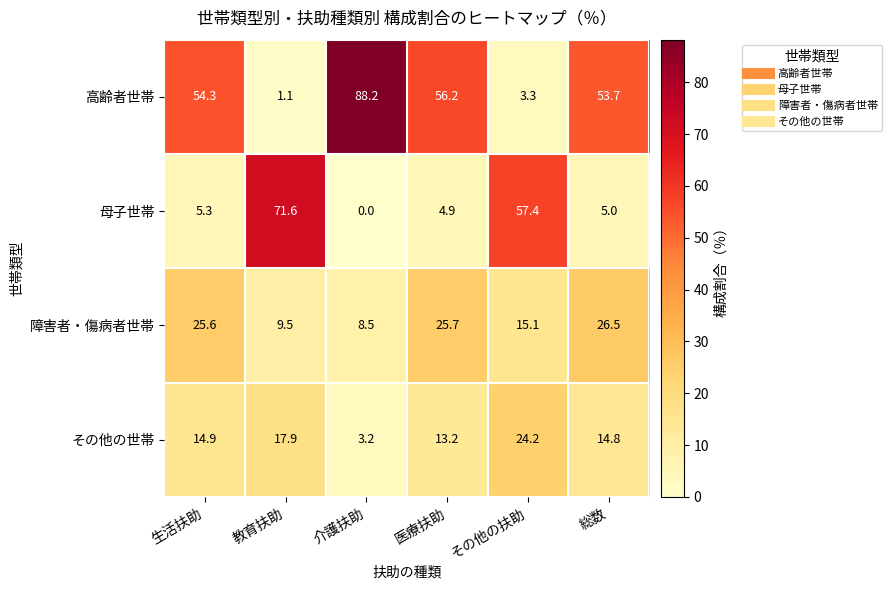

How many categories are shown in the chart?

6